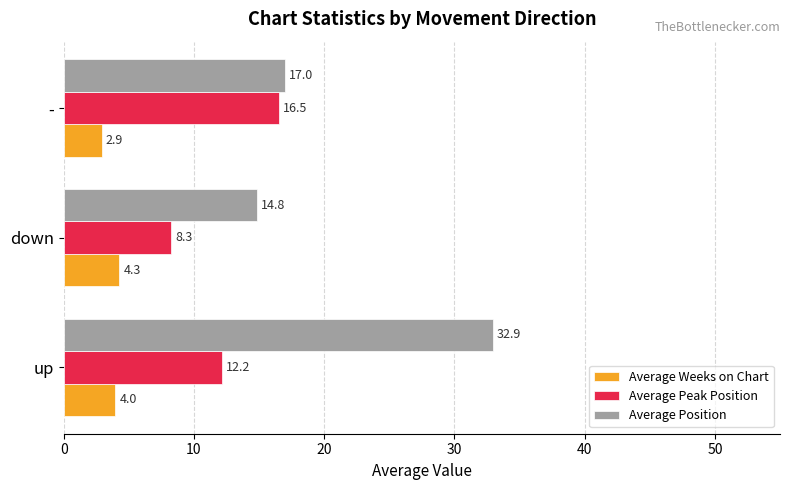

How many series are shown in this chart?

3